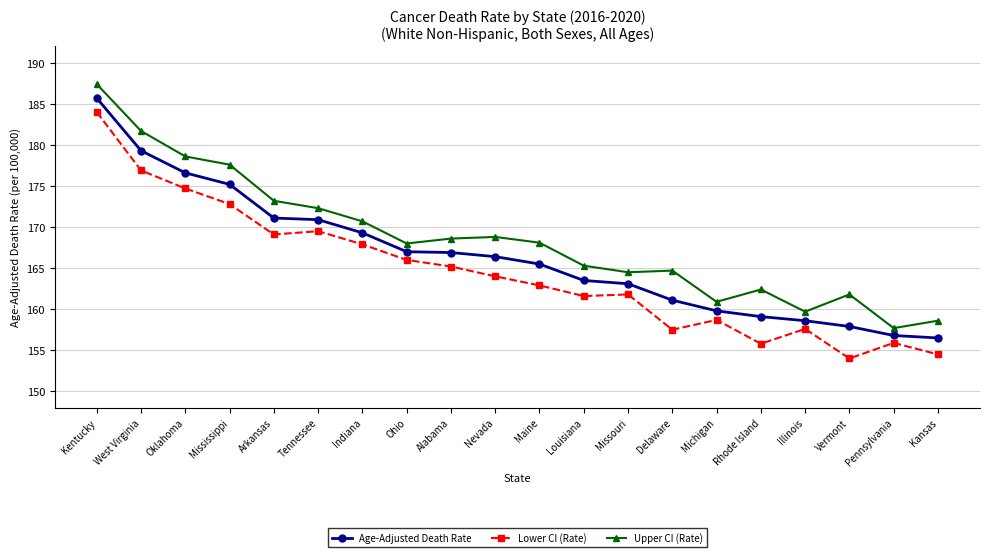

What is the difference between the maximum and second lowest values in the Lower CI (Rate) series?

29.5